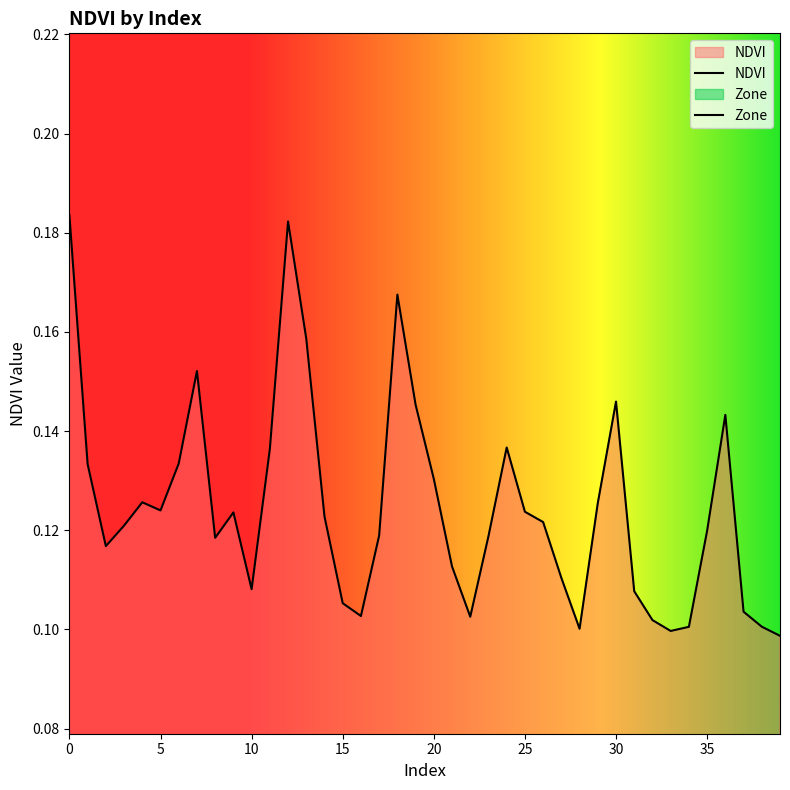

Reading left to right, extract all data points from this chart.

0.2	0.1	0.1	0.1	0.1	0.1	0.1	0.2	0.1	0.1	0.1	0.1	0.2	0.2	0.1	0.1	0.1	0.1	0.2	0.1	0.1	0.1	0.1	0.1	0.1	0.1	0.1	0.1	0.1	0.1	0.1	0.1	0.1	0.1	0.1	0.1	0.1	0.1	0.1	0.1